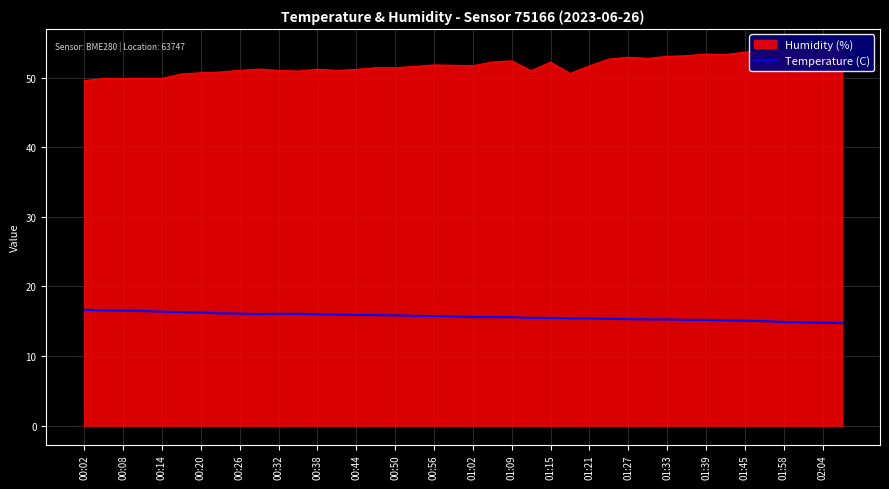

Is it true that Temperature (C) equals 14.8 at 02:04?

True